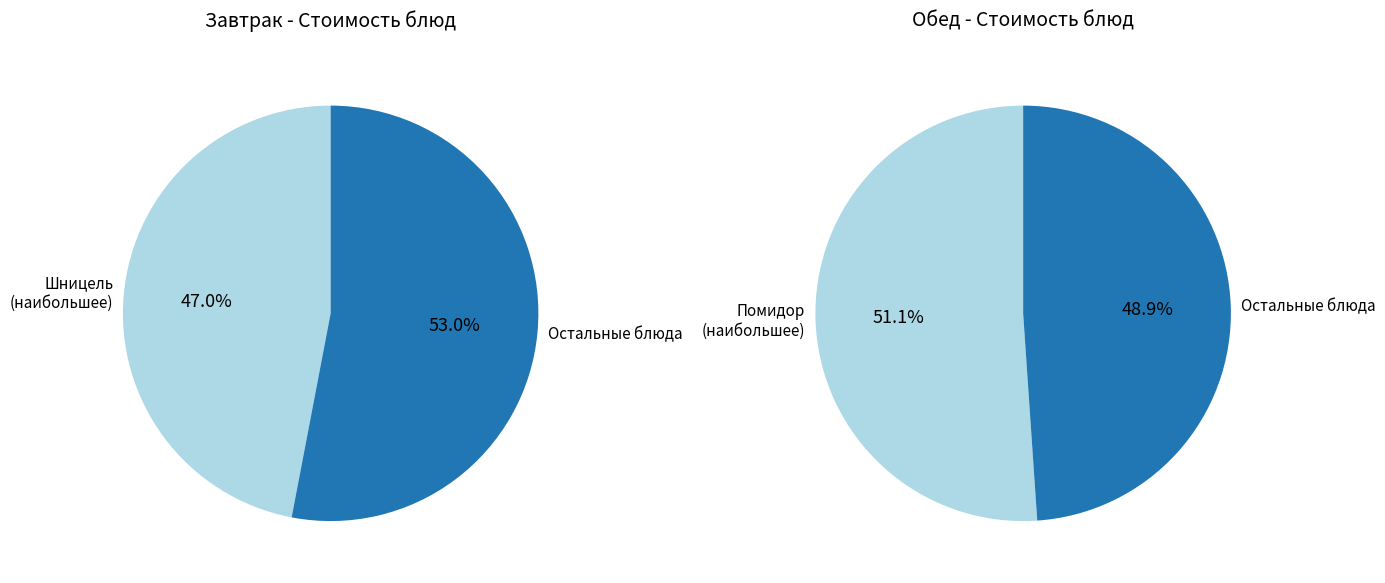

Does 3 account for over 50% of the chart?

No